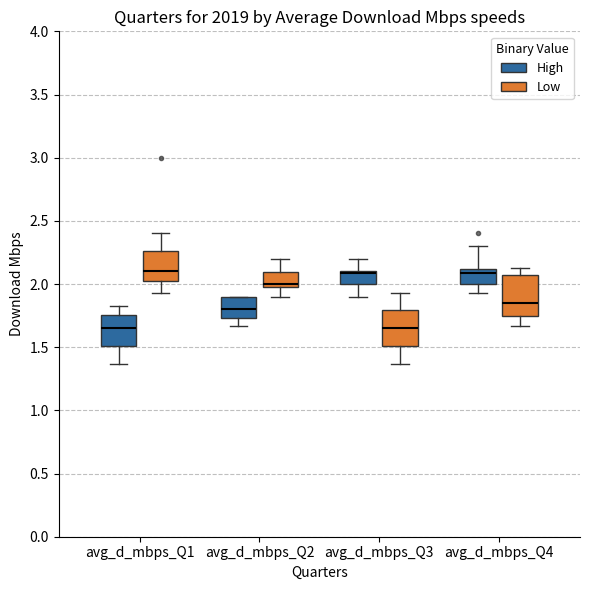

Reading left to right, read every box against the y-axis: the position of its median line, the range the box covers, and the ends of its whiskers. The values are not printed on the chart, so give them approximately, as read against the axis.

avg_d_mbps_Q1 (High): median 1.65, box 1.50 to 1.75, whiskers 1.35 to 1.85
avg_d_mbps_Q1 (Low): median 2.10, box 2.05 to 2.25, whiskers 1.95 to 2.40
avg_d_mbps_Q2 (High): median 1.80, box 1.75 to 1.90, whiskers 1.65 to 1.90
avg_d_mbps_Q2 (Low): median 2.00 (just above the box's lower edge), box 2.00 to 2.10, whiskers 1.90 to 2.20
avg_d_mbps_Q3 (High): median 2.10 (drawn on the box's upper edge), box 2.00 to 2.10, whiskers 1.90 to 2.20
avg_d_mbps_Q3 (Low): median 1.65, box 1.50 to 1.80, whiskers 1.35 to 1.95
avg_d_mbps_Q4 (High): median 2.10 (just below the box's upper edge), box 2.00 to 2.10, whiskers 1.95 to 2.30
avg_d_mbps_Q4 (Low): median 1.85, box 1.75 to 2.10, whiskers 1.65 to 2.15